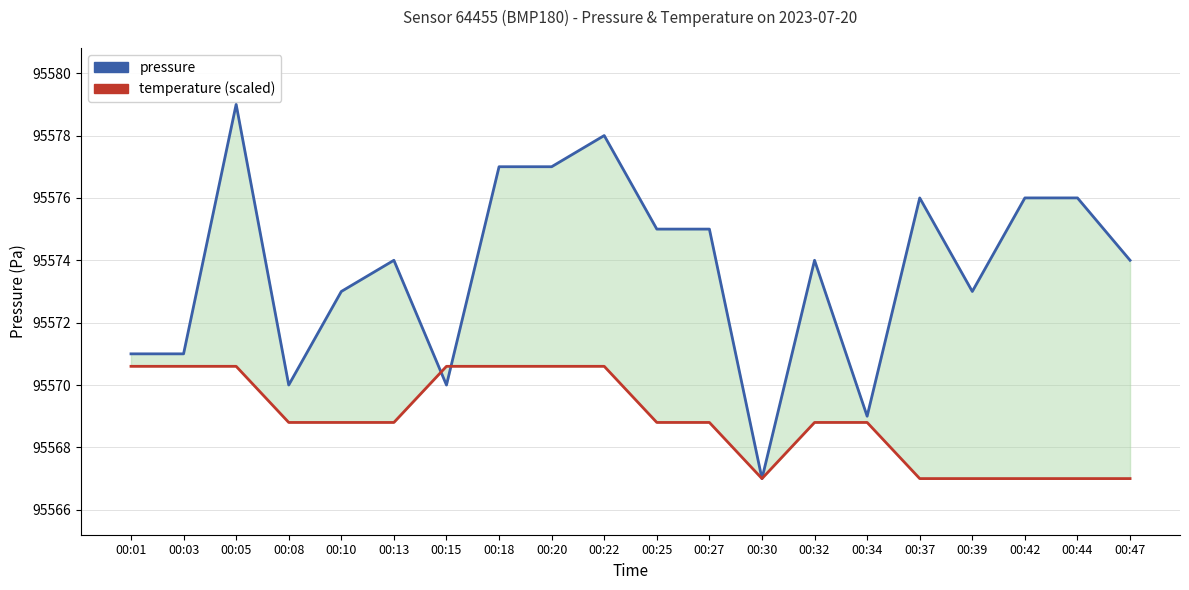

What is the approximate value of pressure at 00:20?

95577.0